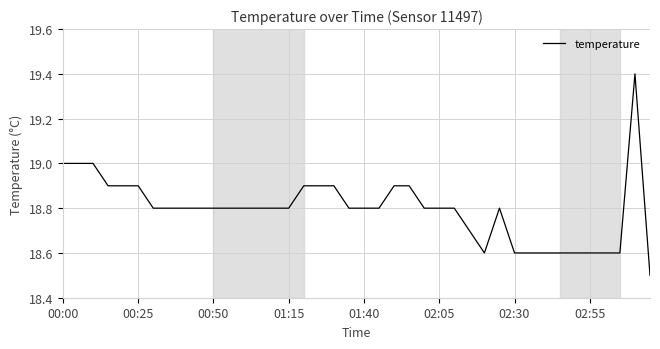

True or false: the data has more than 1 interior local peaks.

True